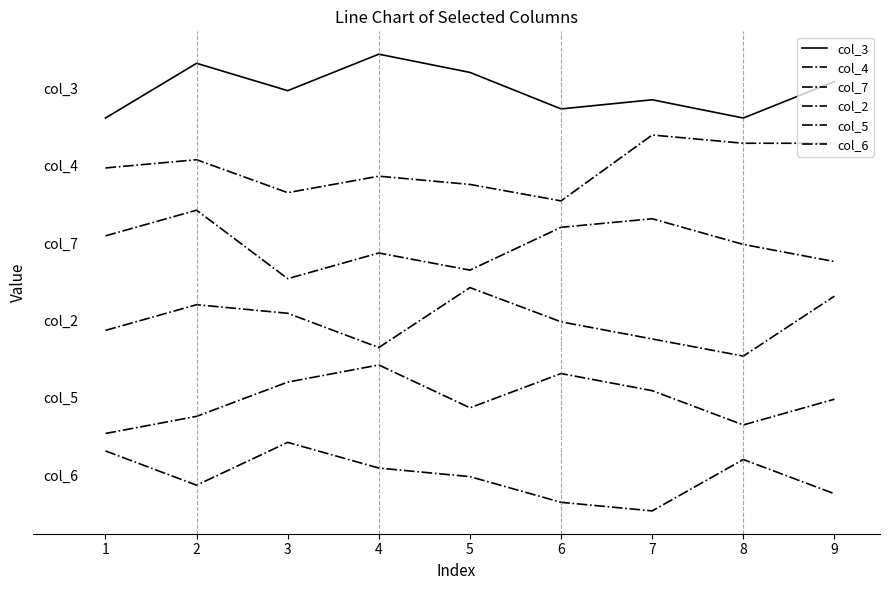

Does the chart display data point markers on the line(s)?

No